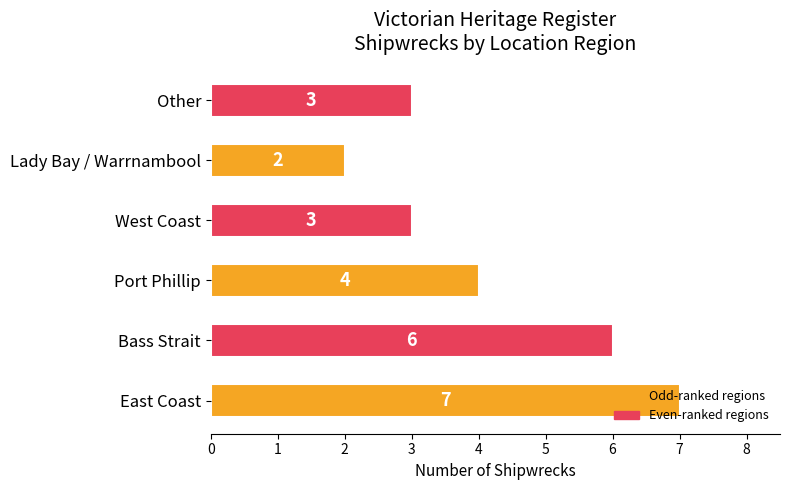

What is the change in value from East Coast to West Coast?

-4